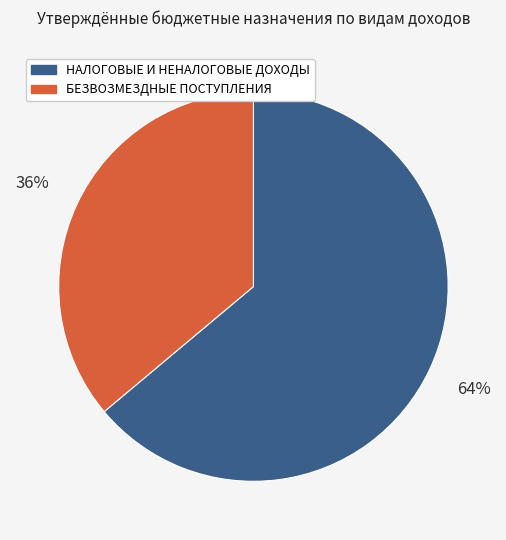

Approximately how many times larger is the value at БЕЗВОЗМЕЗДНЫЕ ПОСТУПЛЕНИЯ compared to НАЛОГОВЫЕ И НЕНАЛОГОВЫЕ ДОХОДЫ?

0.6